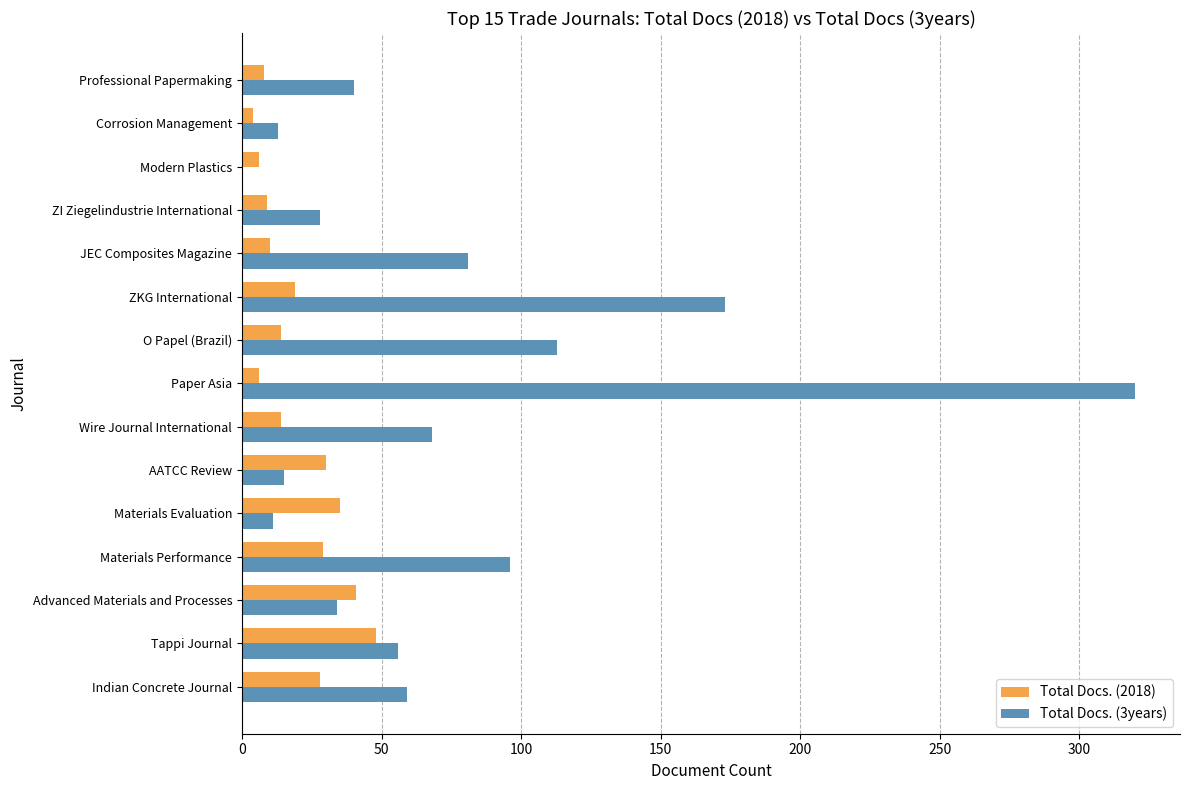

True or false: Total Docs. (3years) has a value of 62 at ZKG International.

False